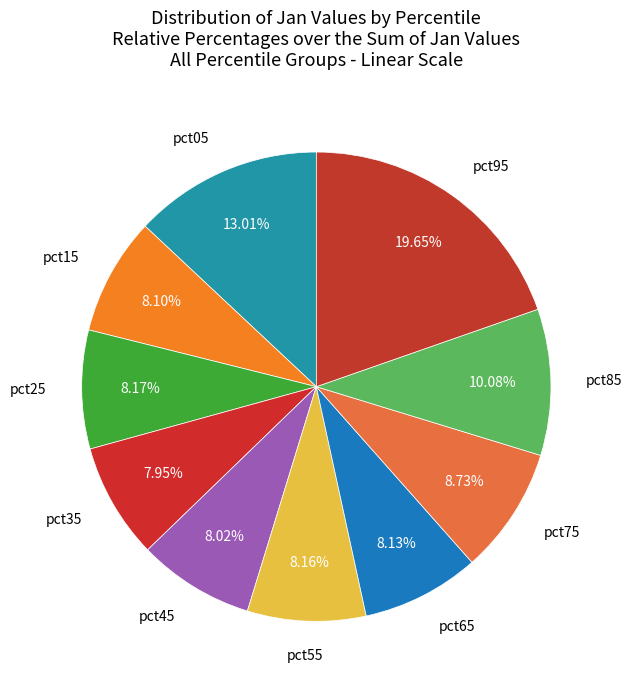

True or false: pct05 accounts for 24% of the total.

False